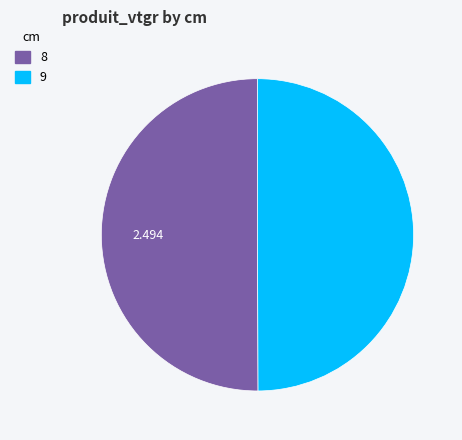

How many slices are in this pie chart?

2